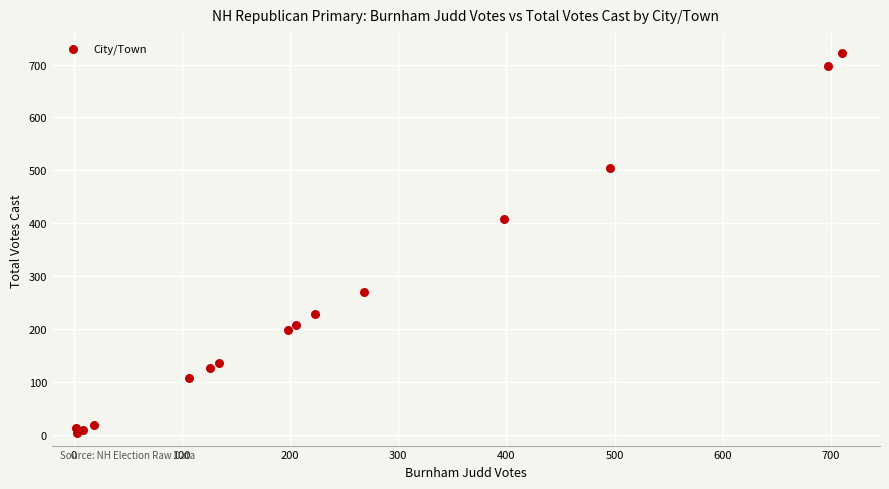

What Y value in the scatter plot is closest to 362?

409